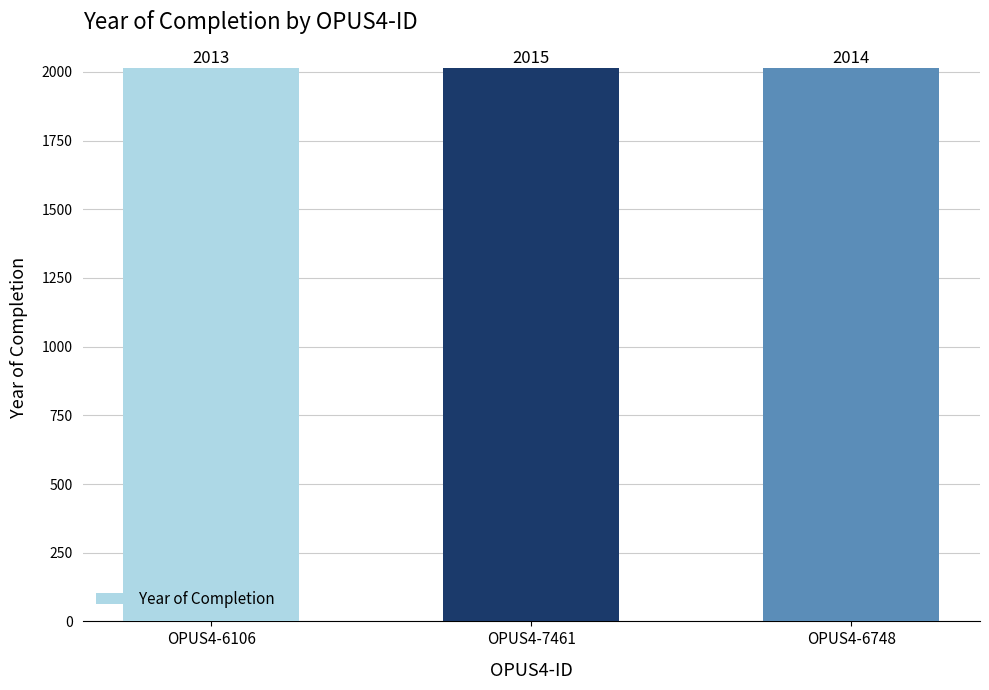

What is the smallest value displayed?

2013